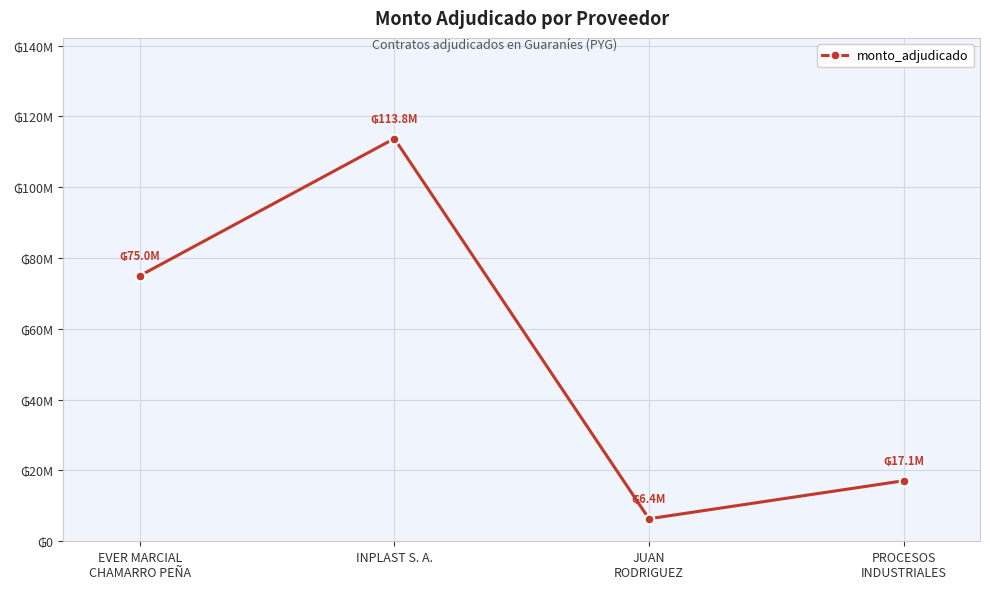

Does the chart have visible grid lines?

Yes